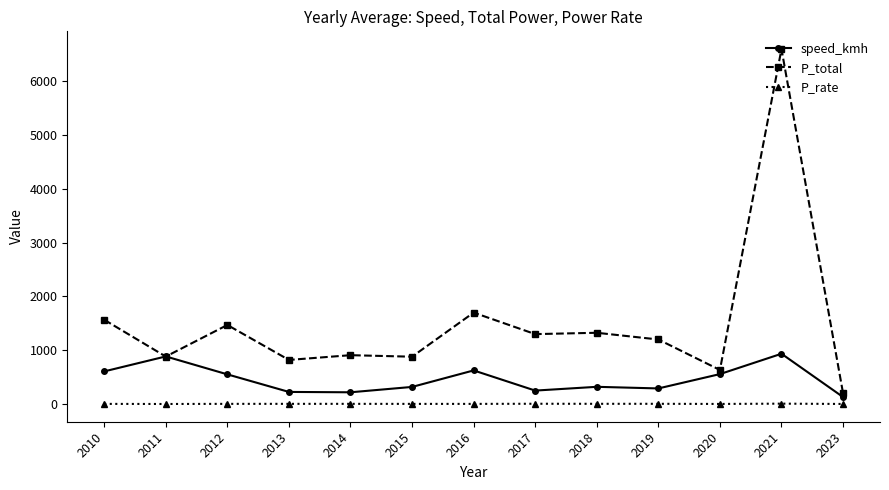

How many distinct data groups are displayed?

3